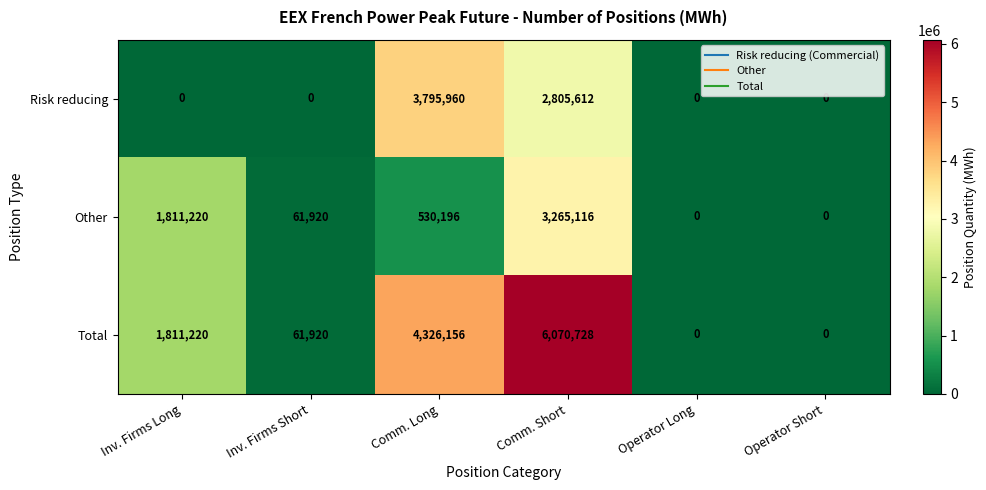

Which series has the largest range (max minus min)?

Total